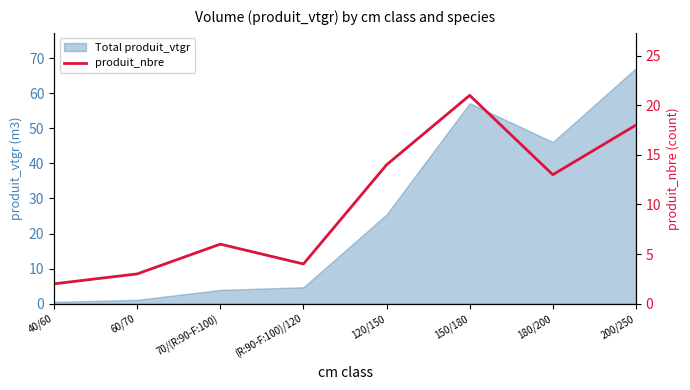

How many lines are shown in the chart?

1